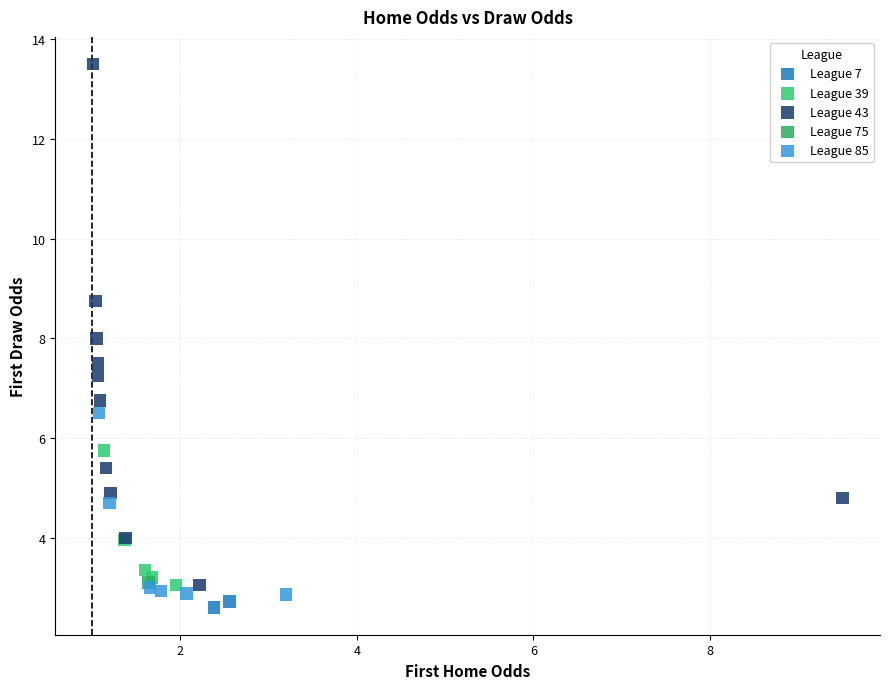

Which series contains the highest Y value?

League 43